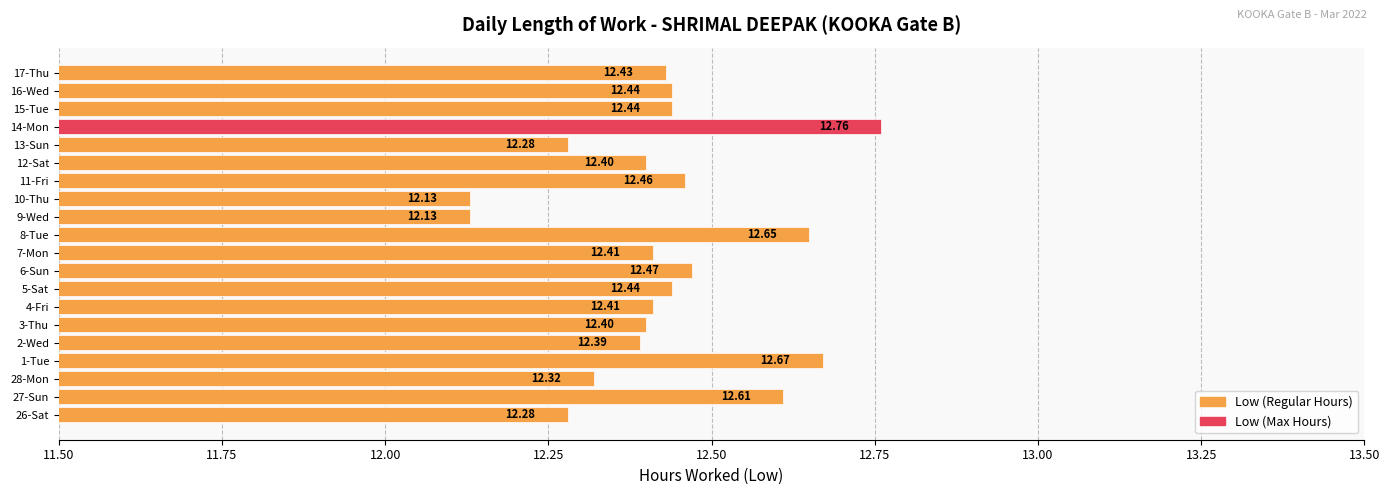

Approximately how many times larger is the value at 17-Thu compared to 27-Sun?

1.0